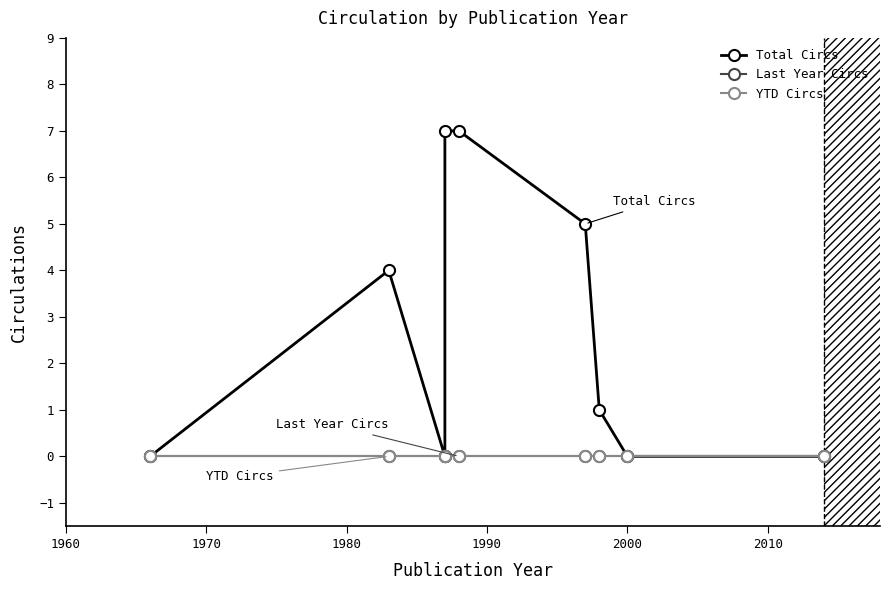

True or false: Last Year Circs and Total Circs cross at least once.

False